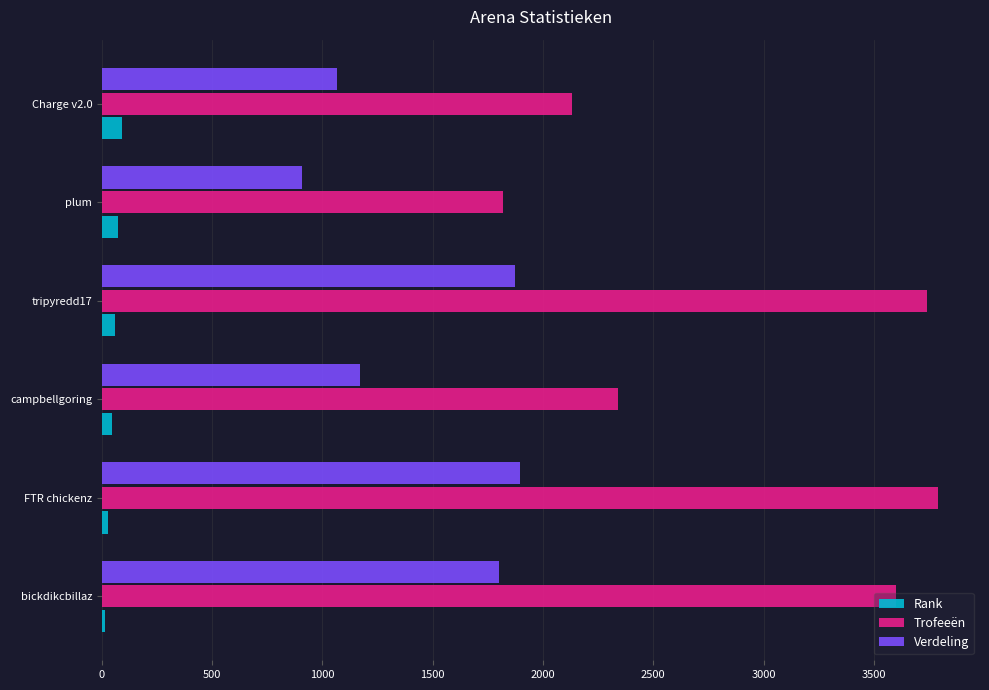

What are all the series names shown in the legend?

Rank, Trofeeën, Verdeling